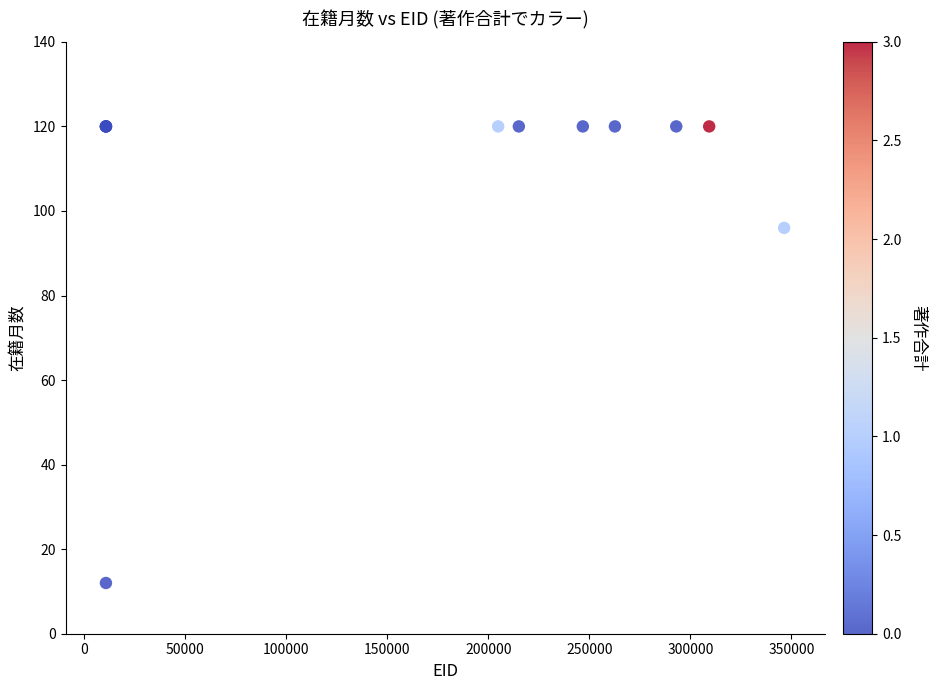

What Y value in the scatter plot is closest to 66?

96